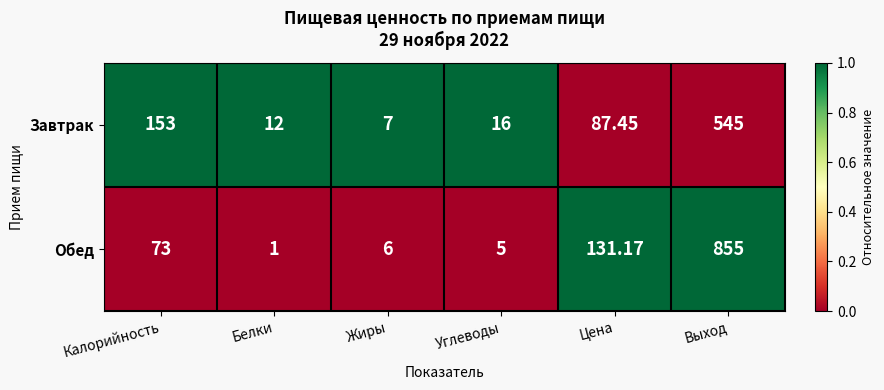

List the series in order of their overall mean, highest first.

Обед, Завтрак